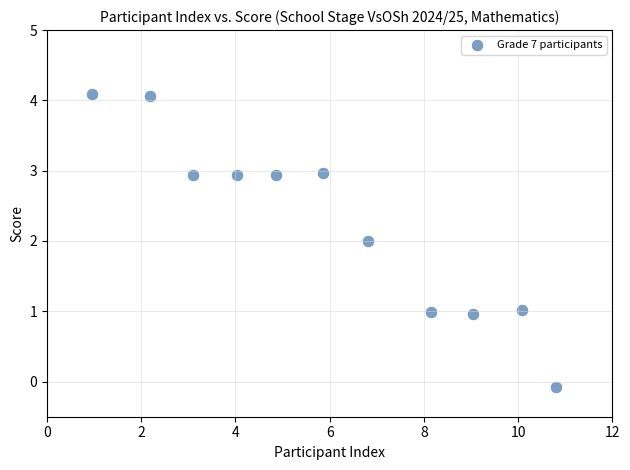

What is the average Y value?

2.3